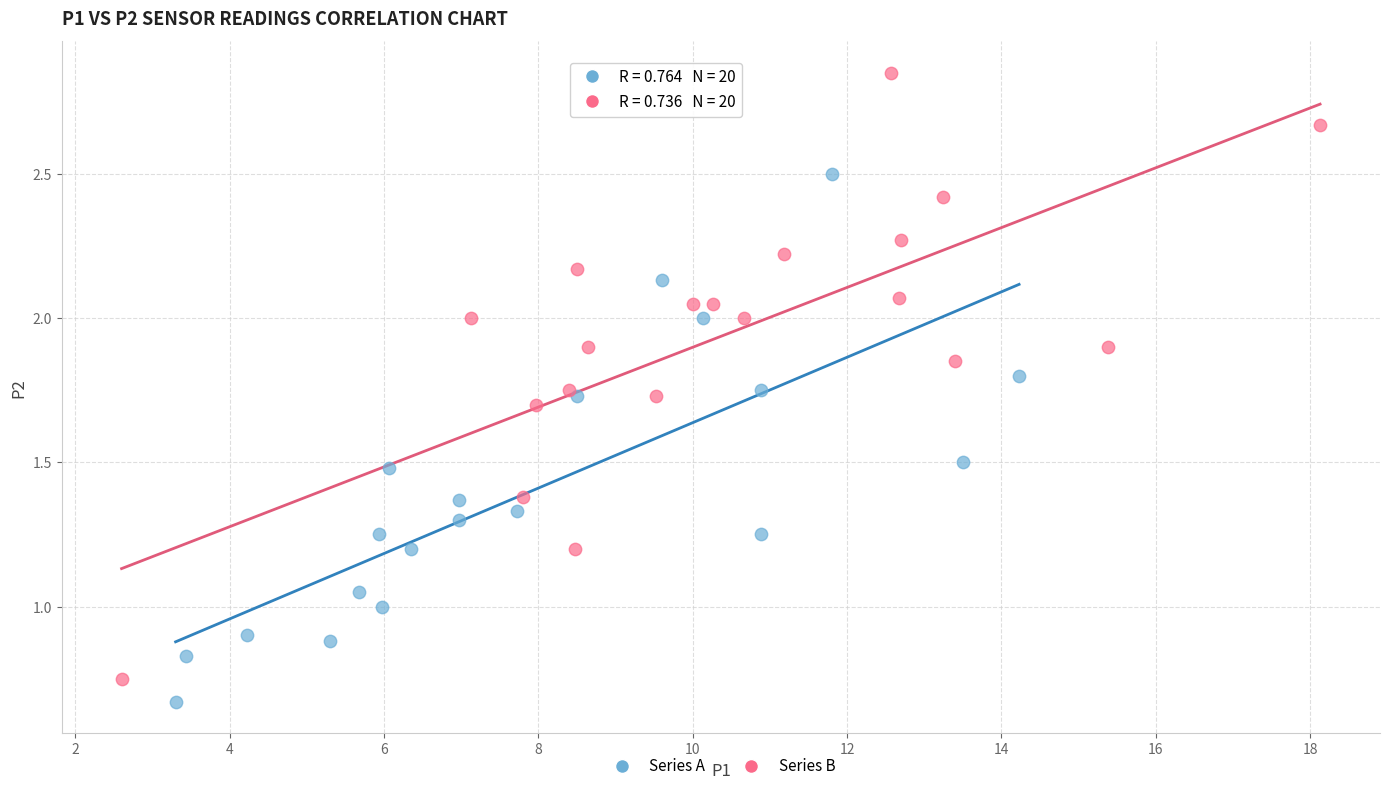

Which series has the widest spread of Y values?

Series B